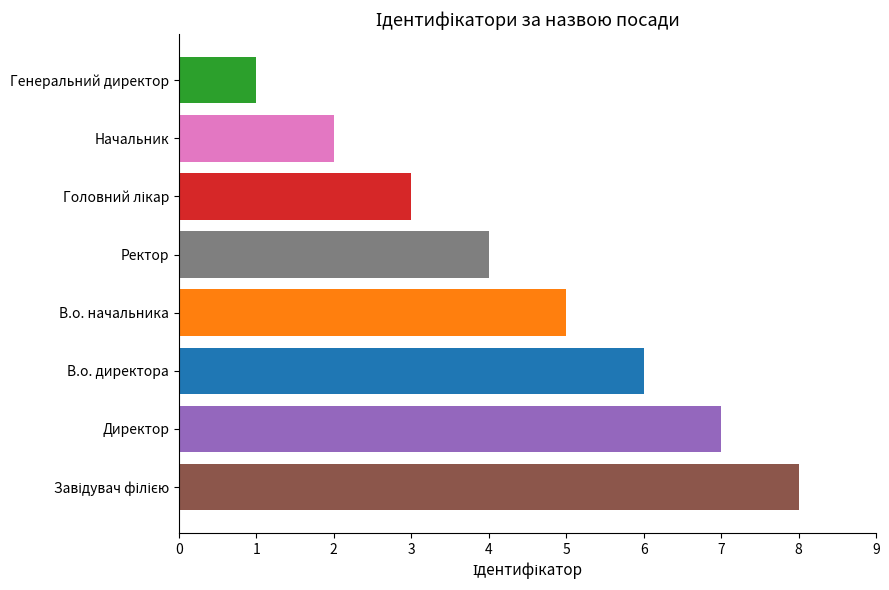

The chart shows a value of 7 at Директор. True or false?

True